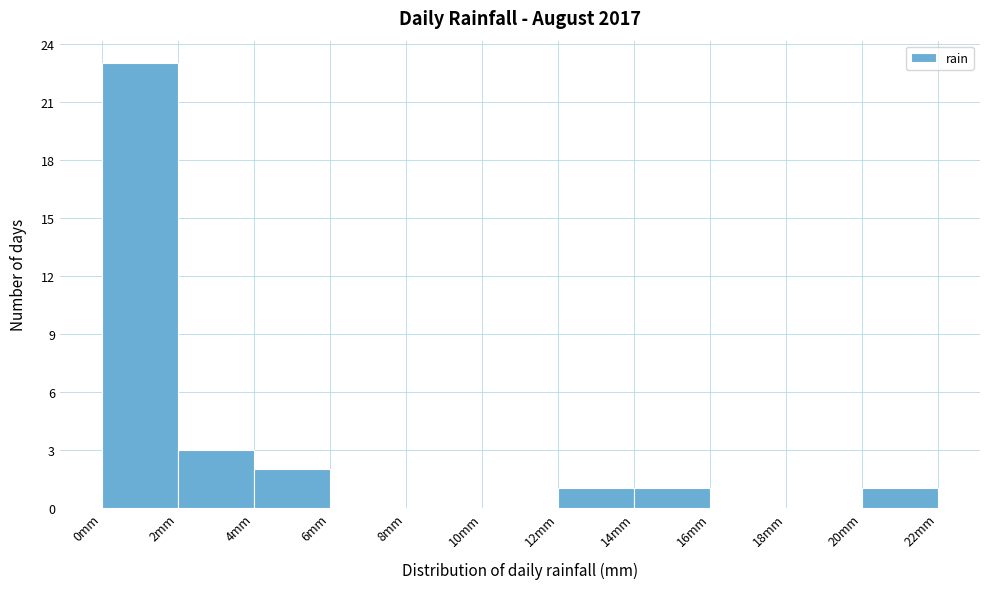

How tall is the bar that spans 12 to 14 on the x-axis? The values are not printed on the chart, so give them approximately, as read against the axis.

1